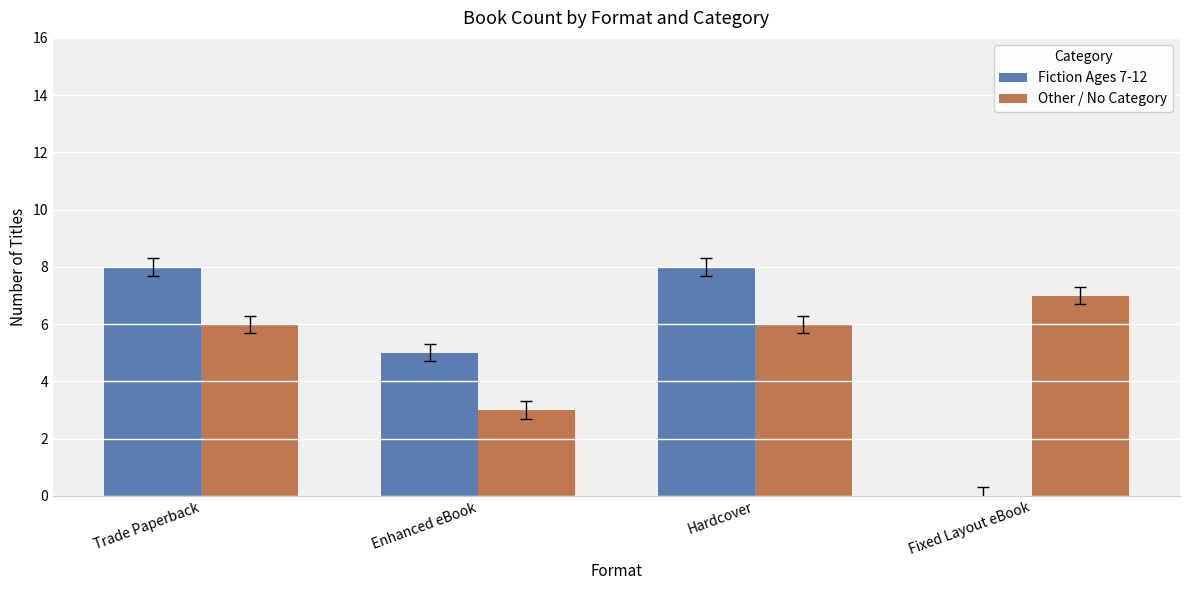

Reading right to left, what are all the values shown in this chart?

Fiction Ages 7-12: 0	8	5	8
Other / No Category: 7	6	3	6